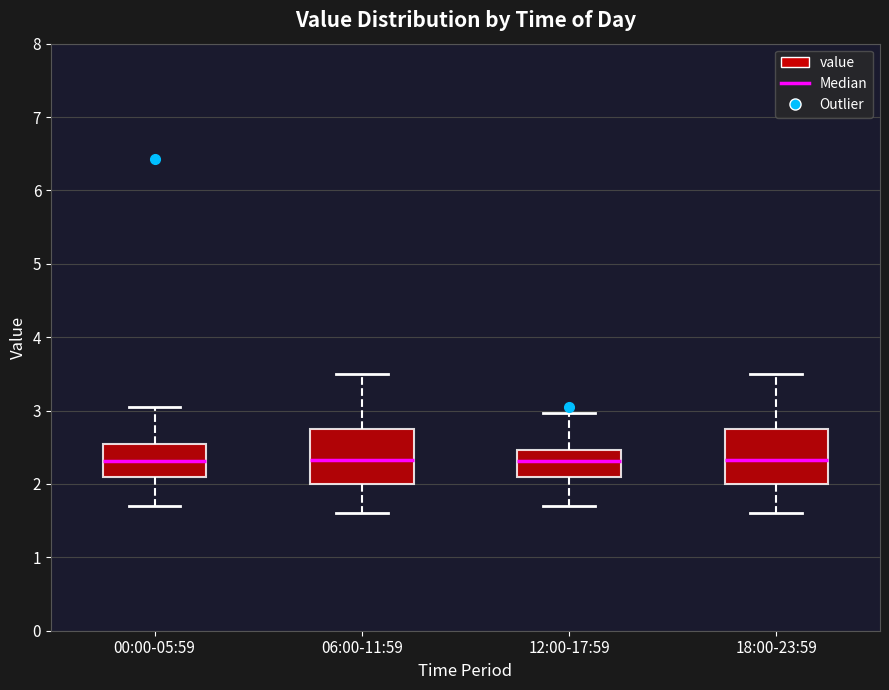

Where is the upper edge of the box for 12:00-17:59 on the y-axis? The values are not printed on the chart, so give them approximately, as read against the axis.

2.5